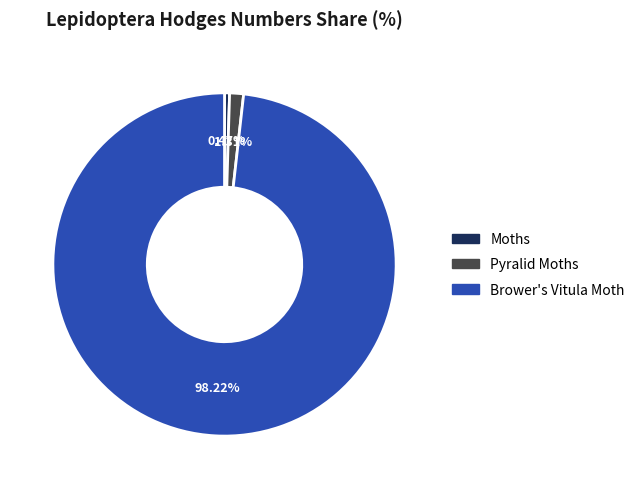

Which has a higher value, Moths or Pyralid Moths?

Pyralid Moths